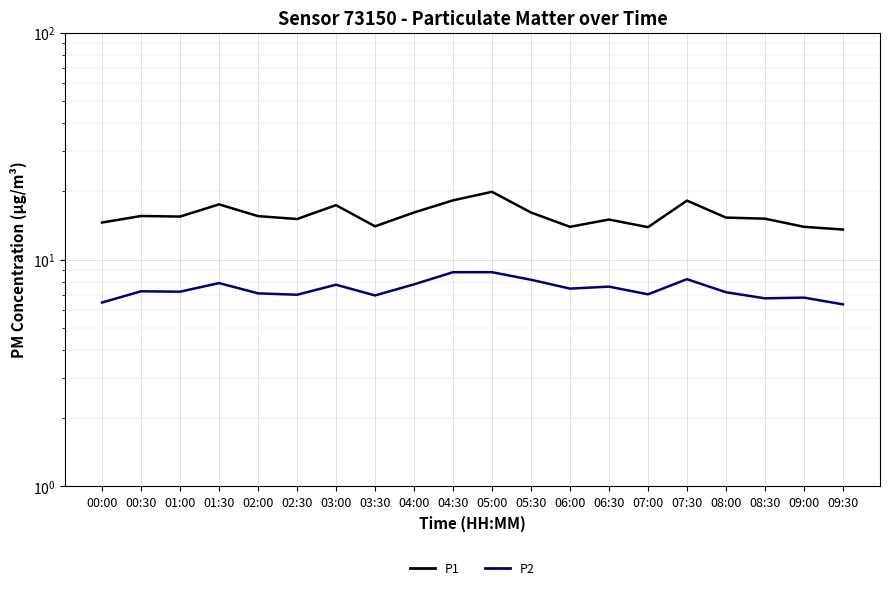

Read the P1 value at 00:00.

14.6